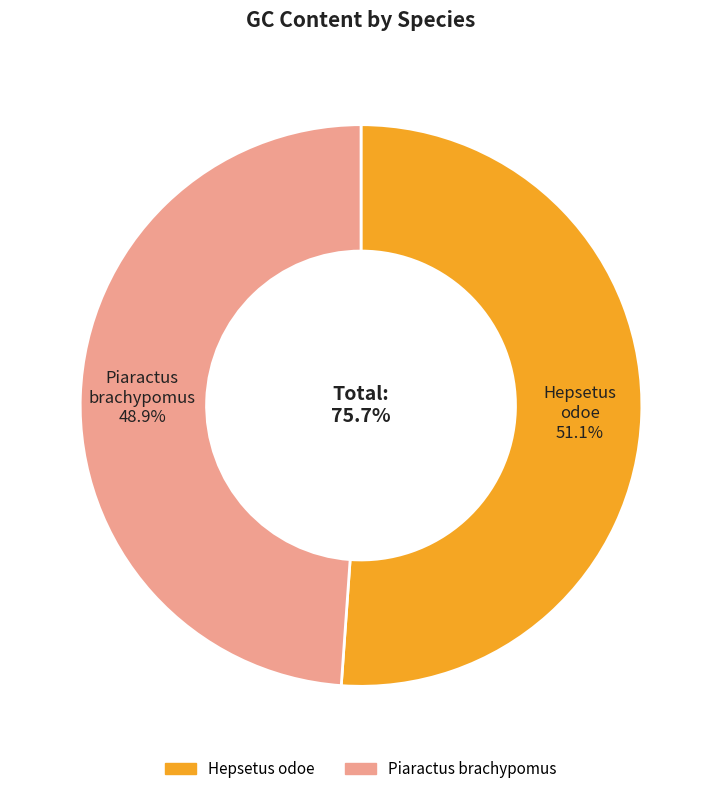

Combined, do Hepsetus odoe and Piaractus brachypomus account for over 50%?

Yes